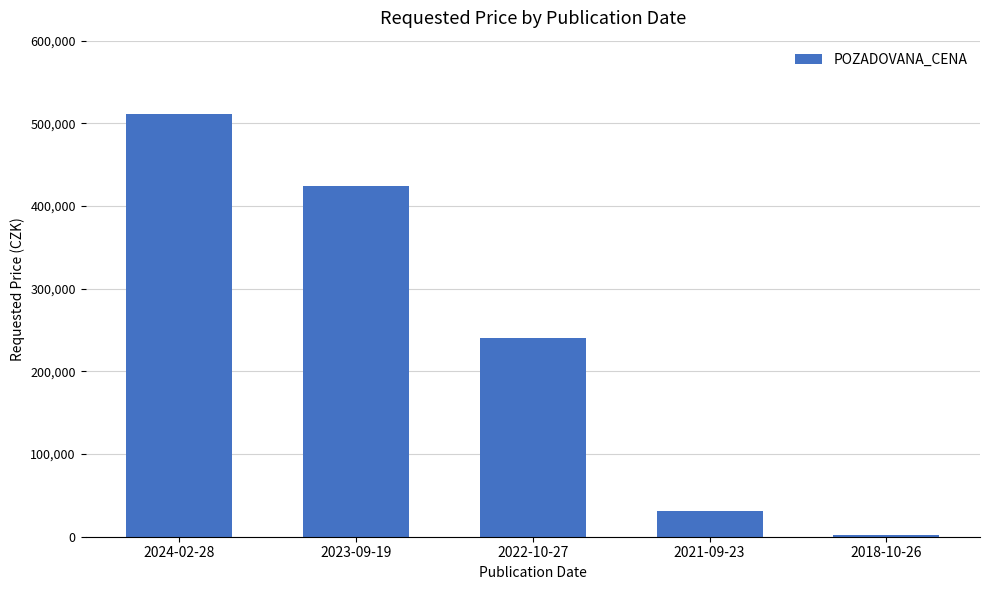

The value at 2023-09-19 is 730005. True or false?

False